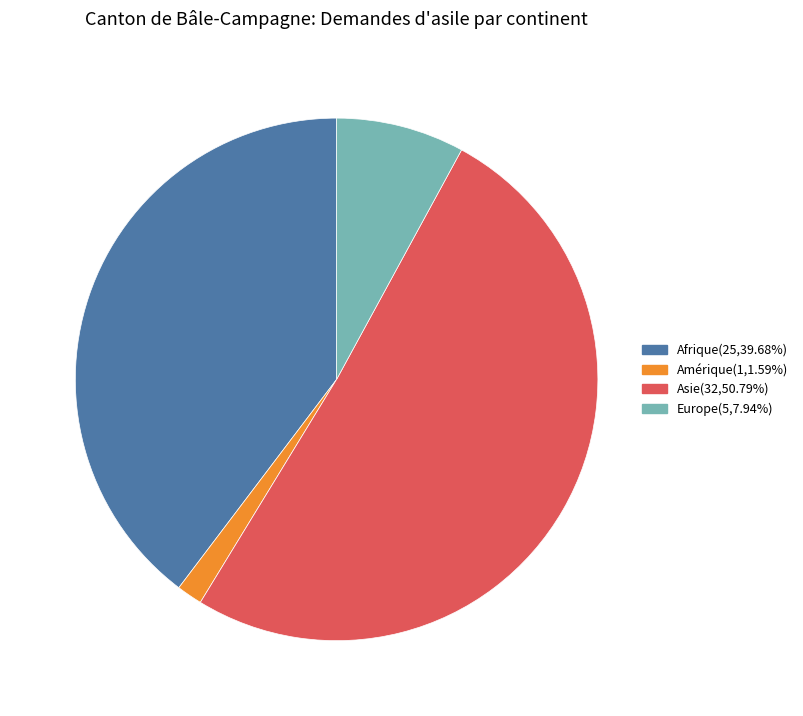

Combined, do Amérique(1,1.59%) and Afrique(25,39.68%) account for over 50%?

No